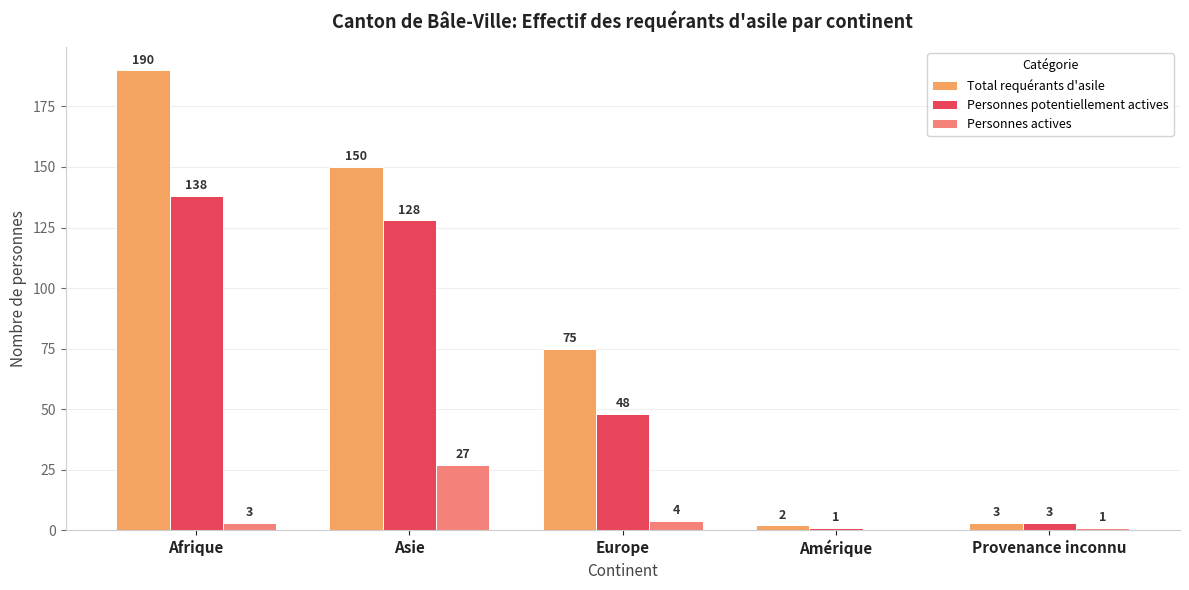

What is the sum of all Total requérants d'asile values?

420